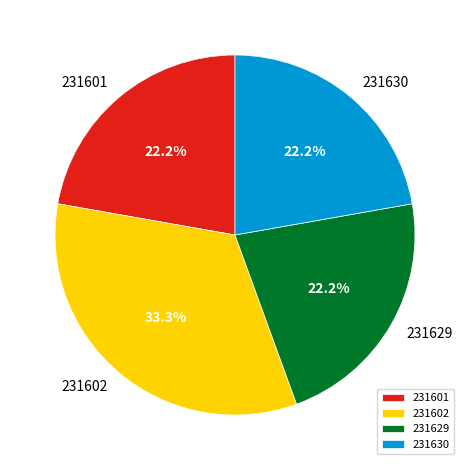

To the nearest percent, what is the difference between the largest and smallest slice percentages?

11%